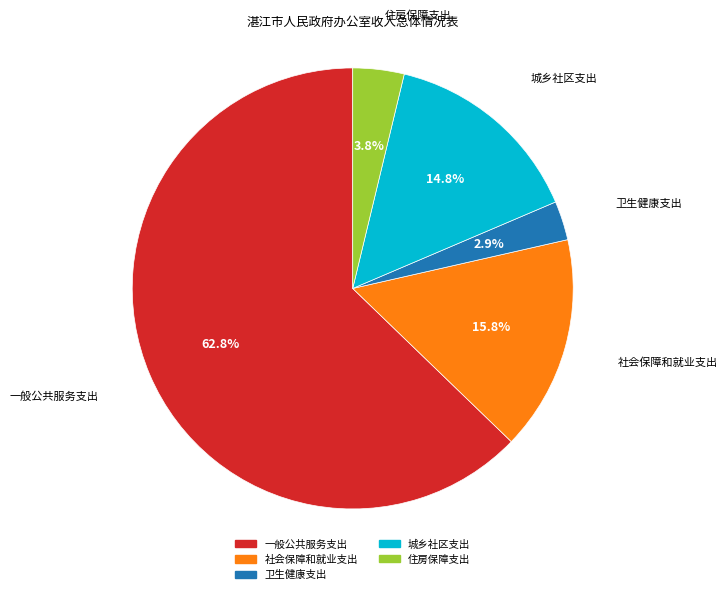

To the nearest percent, what portion does 一般公共服务支出 represent?

63%